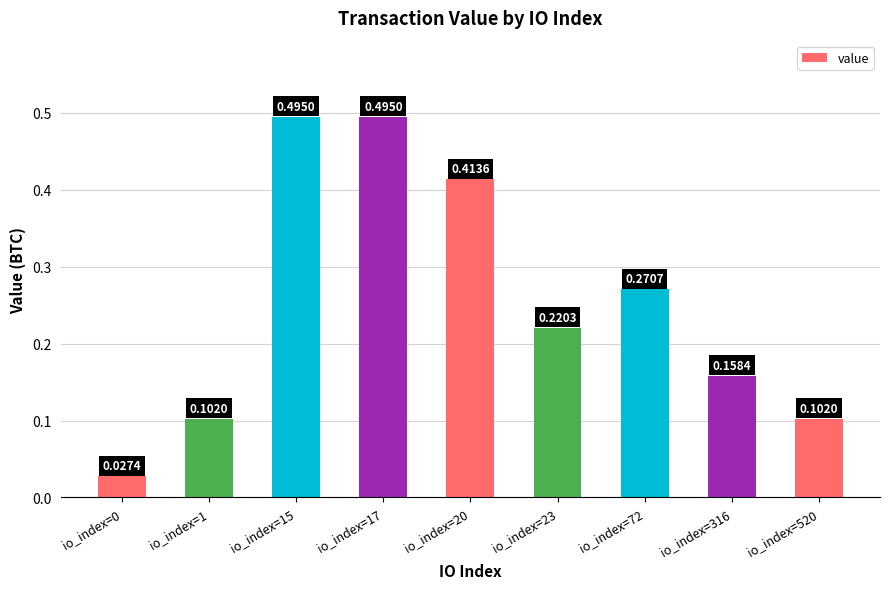

Which has a higher value, io_index=316 or io_index=17?

io_index=17